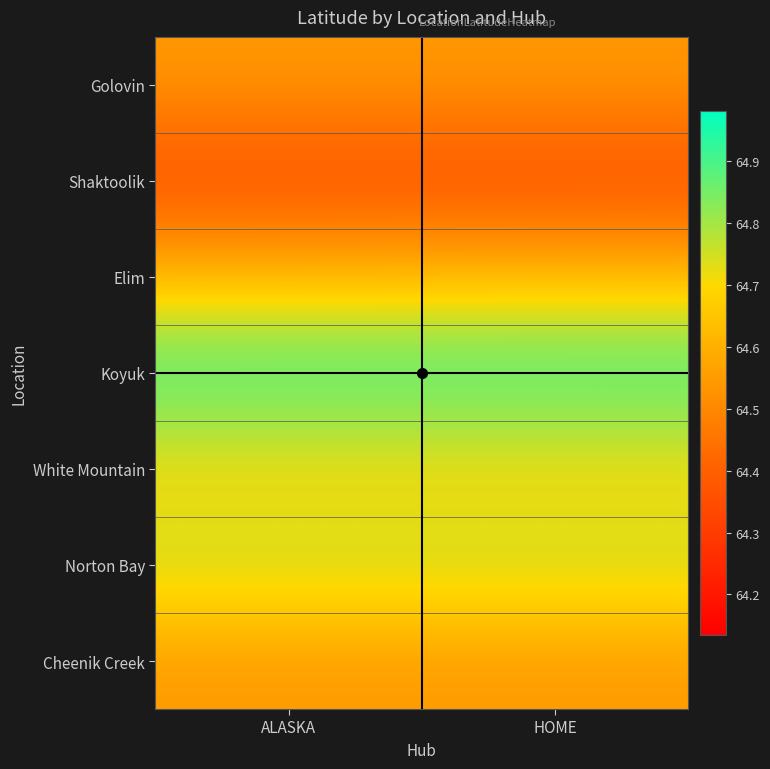

Reading left to right, extract all data points from this chart.

Golovin: ALASKA=64.5	HOME=64.5
Shaktoolik: ALASKA=64.3	HOME=64.3
Elim: ALASKA=64.6	HOME=64.6
Koyuk: ALASKA=64.9	HOME=64.9
White Mountain: ALASKA=64.7	HOME=64.7
Norton Bay: ALASKA=64.8	HOME=64.8
Cheenik Creek: ALASKA=64.5	HOME=64.5